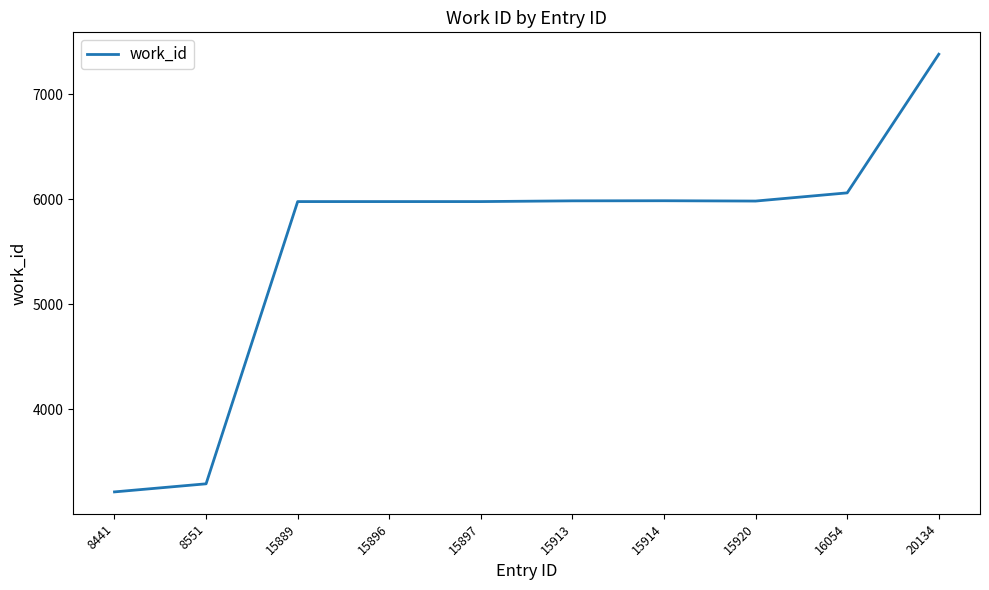

What is the maximum value shown in the chart?

7379